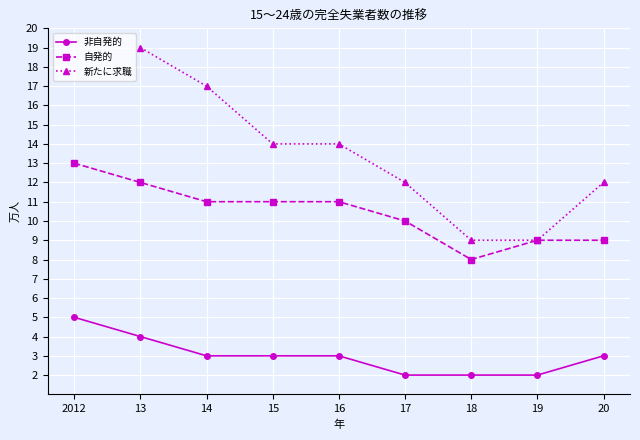

How many series are shown in this chart?

3